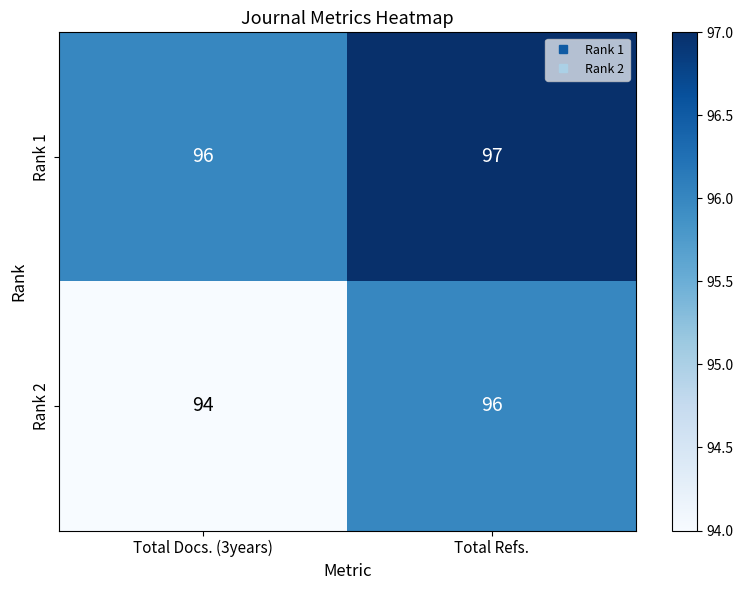

Reading left to right, what are all the values shown in this chart?

Rank 1: Total Docs. (3years)=96	Total Refs.=97
Rank 2: Total Docs. (3years)=94	Total Refs.=96